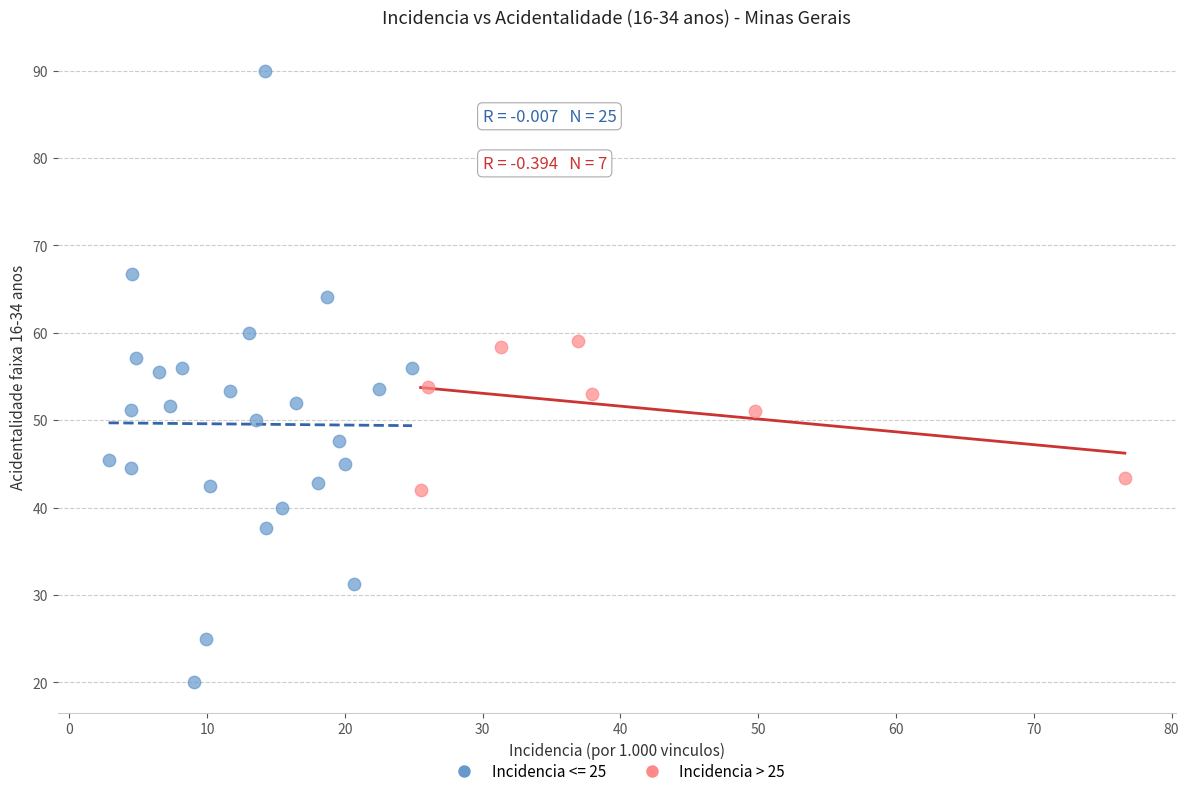

Which series has the largest Y range (max minus min)?

Incidencia <= 25